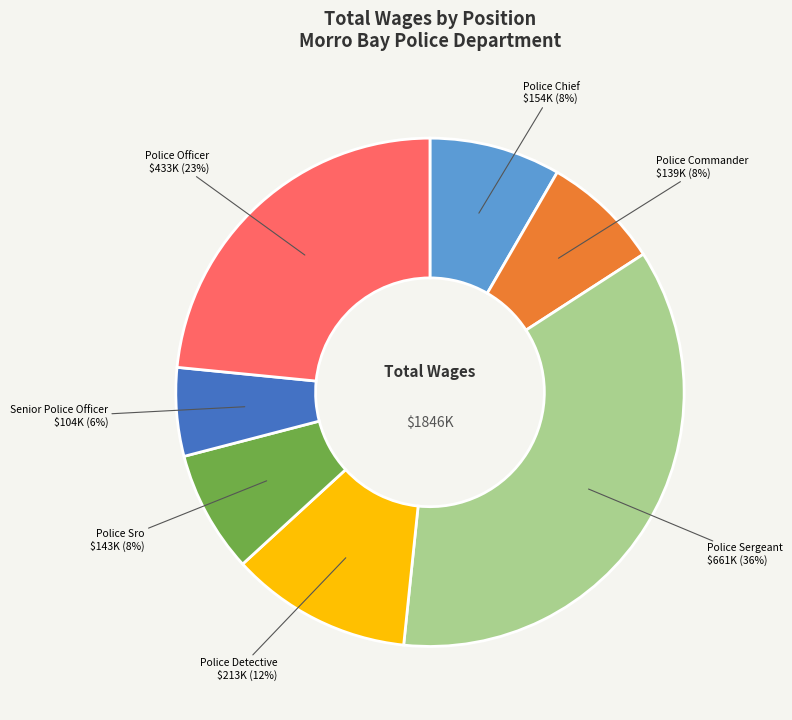

How many segments does this pie chart have?

7